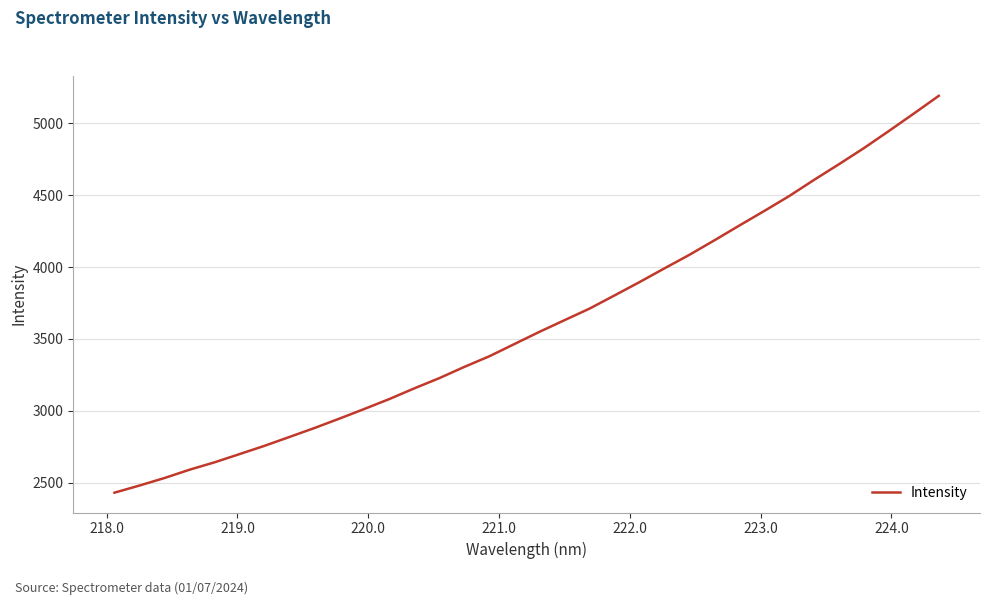

What is the maximum value shown in the chart?

5189.5